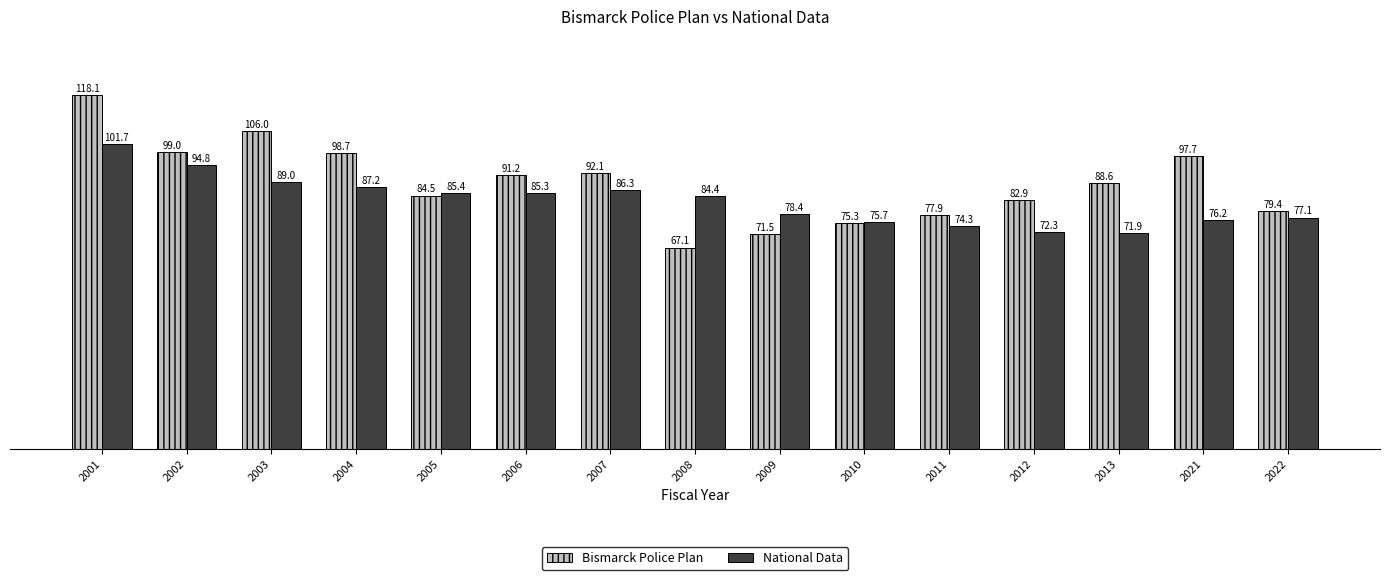

The Bismarck Police Plan series shows 63.4 at 2006. True or false?

False